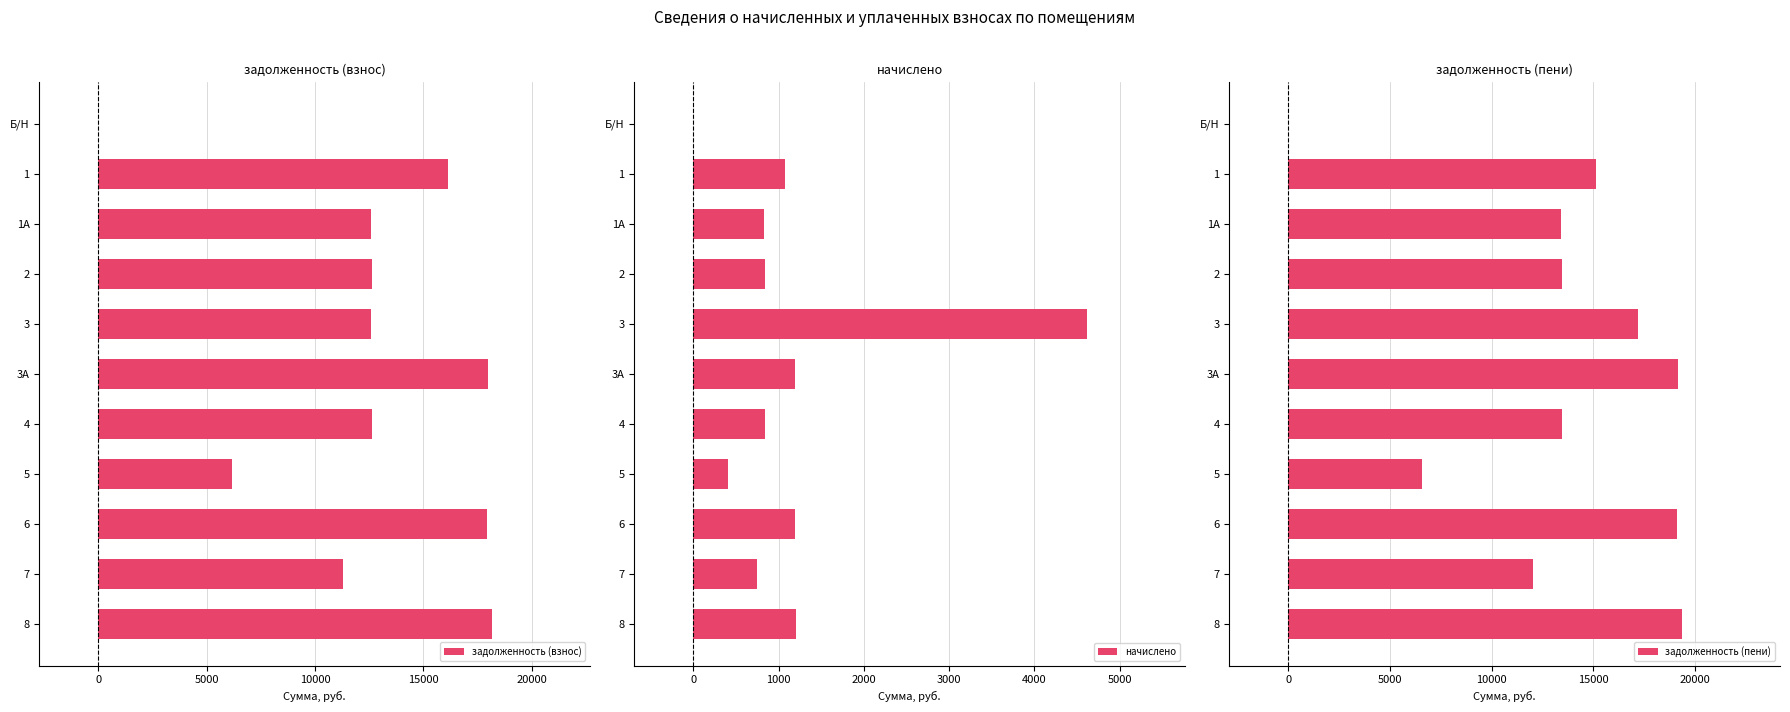

The value of задолженность (взнос) at 1 is 16152.7. True or false?

True